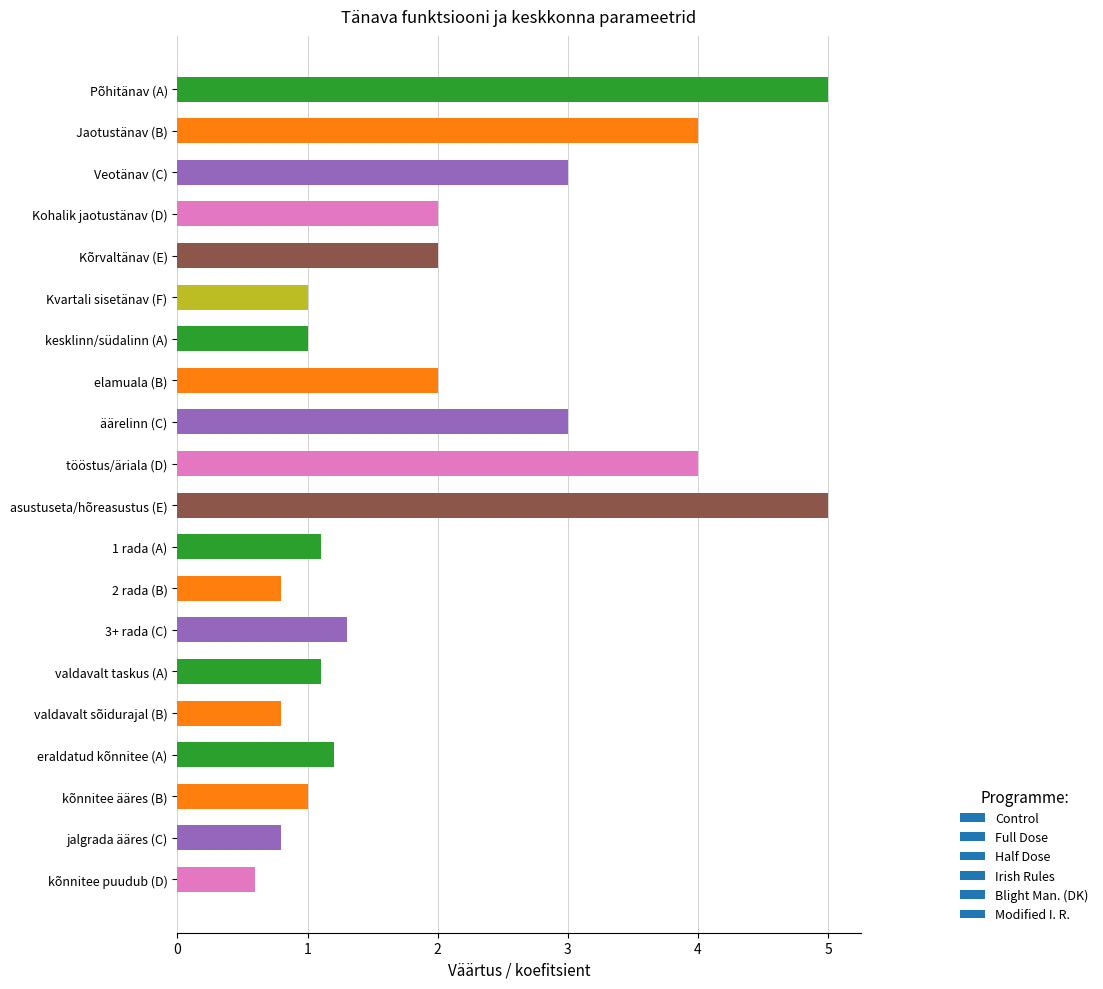

What is the approximate value at kõnnitee ääres (B)?

1.0